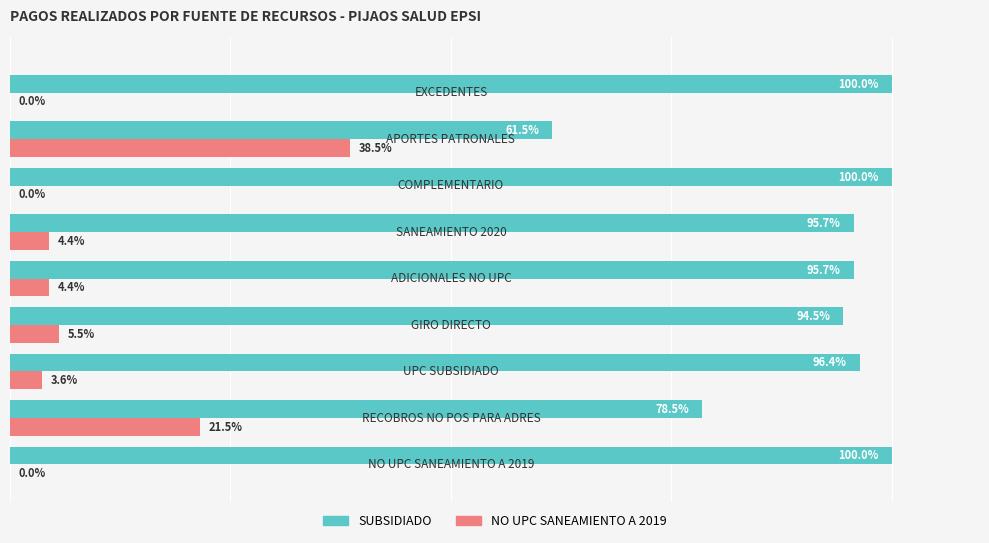

What are all the series names shown in the legend?

SUBSIDIADO, NO UPC SANEAMIENTO A 2019